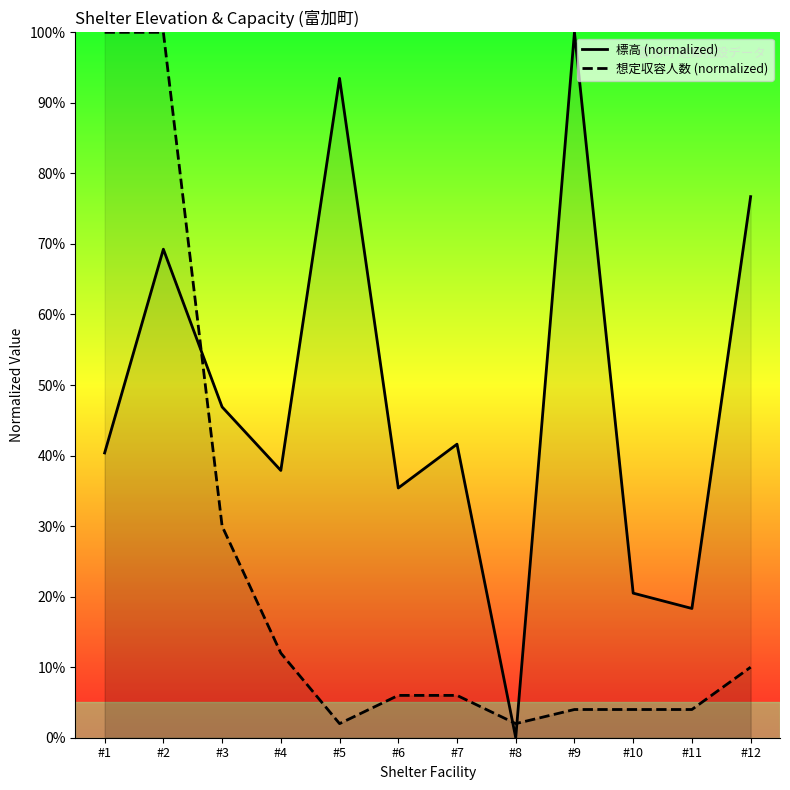

Does the chart have visible grid lines?

No